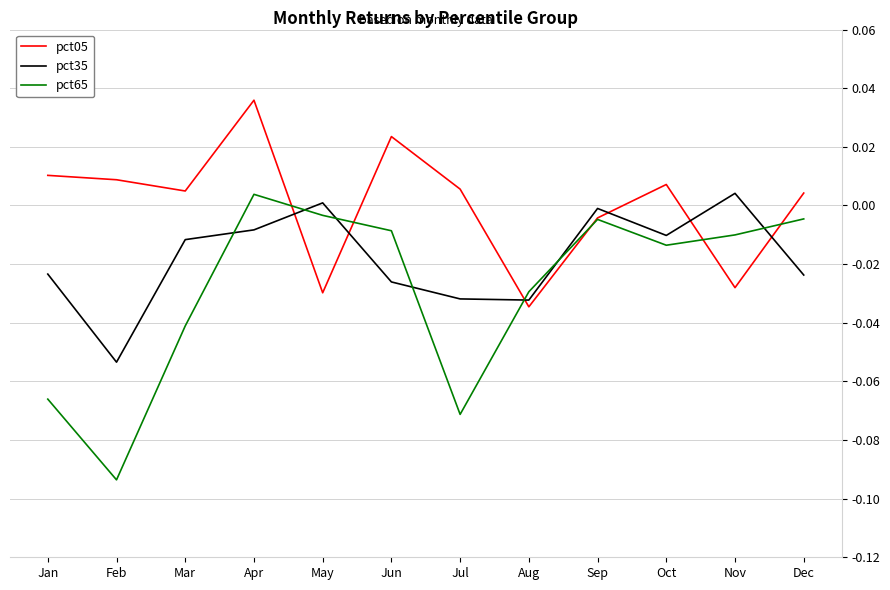

Which category has the highest value in the pct35 series?

Nov